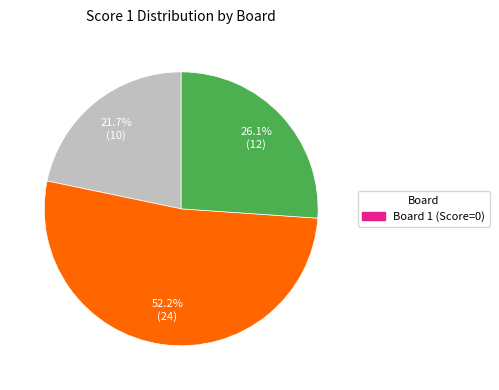

Does any single category account for the majority?

Yes